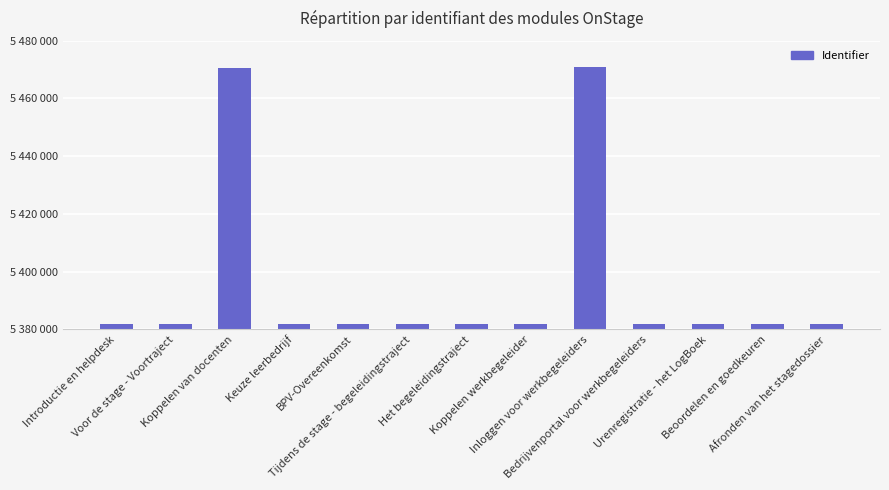

What is the sum of the values at Beoordelen en goedkeuren and Bedrijvenportal voor werkbegeleiders?

10764110